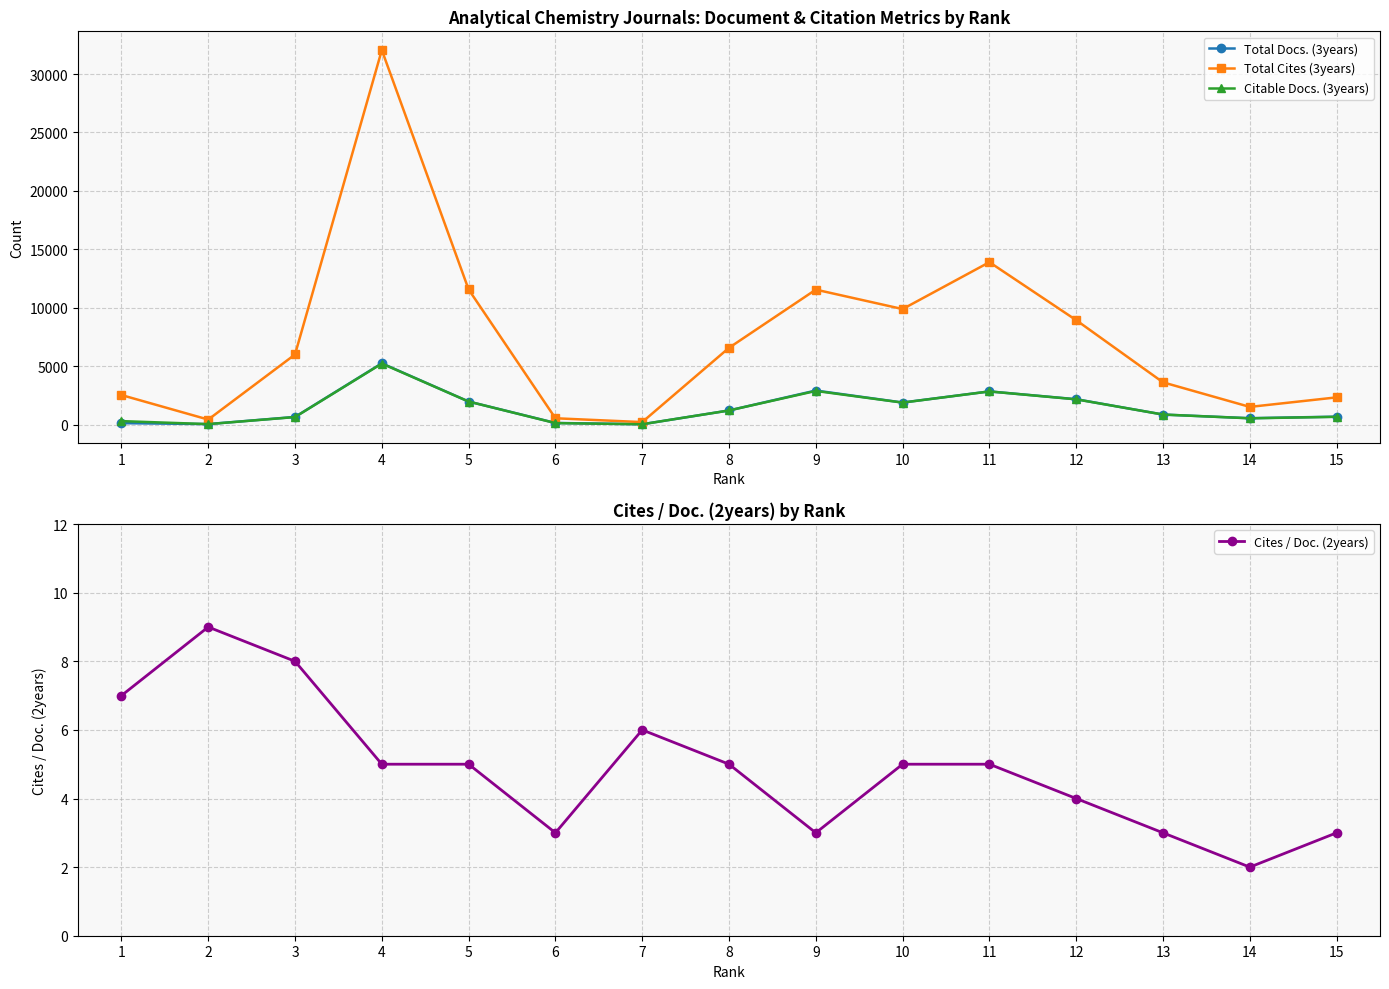

Which series ends up on top after the final intersection of Citable Docs. (3years) and Total Docs. (3years)?

Total Docs. (3years)